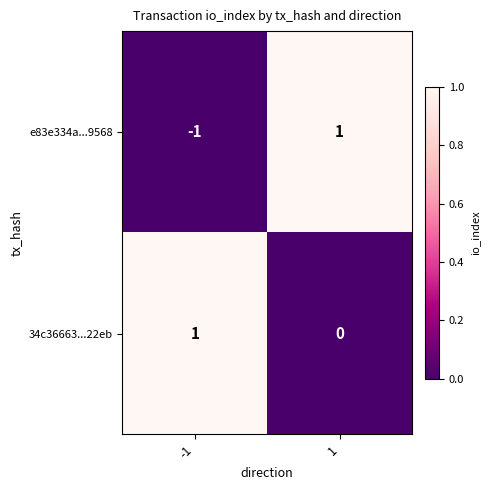

List the labels in order of e83e334a...9568 value, largest first.

1, -1